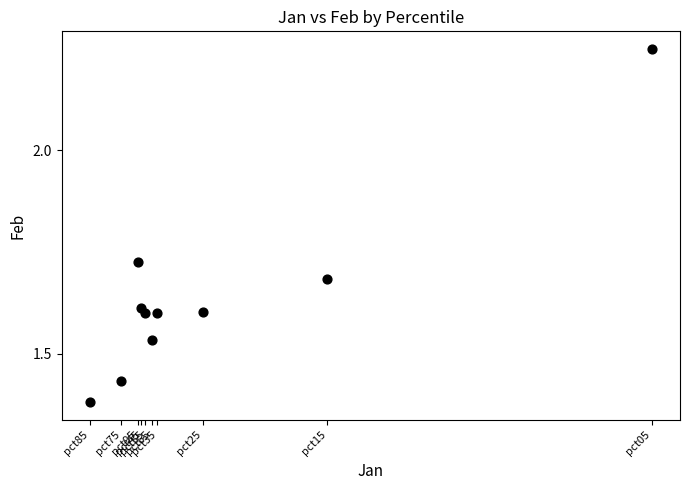

What is the range of Y values (max minus min)?

0.9